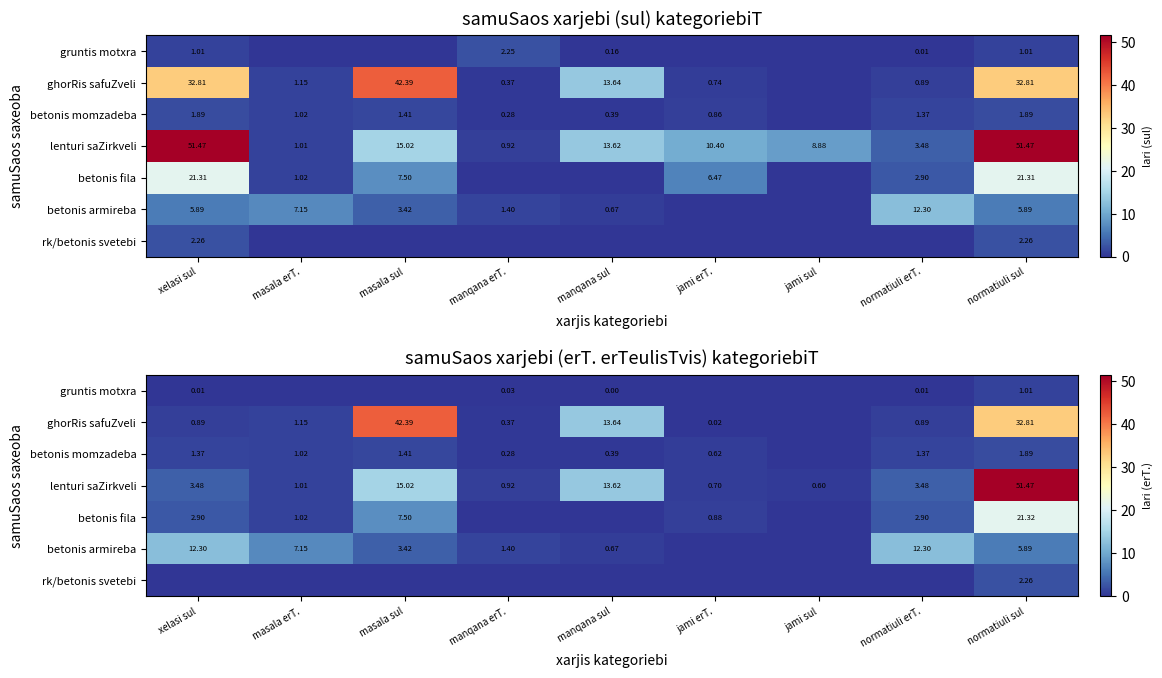

What is the difference between the maximum and minimum values in the rk/betonis svetebi series?

2.3